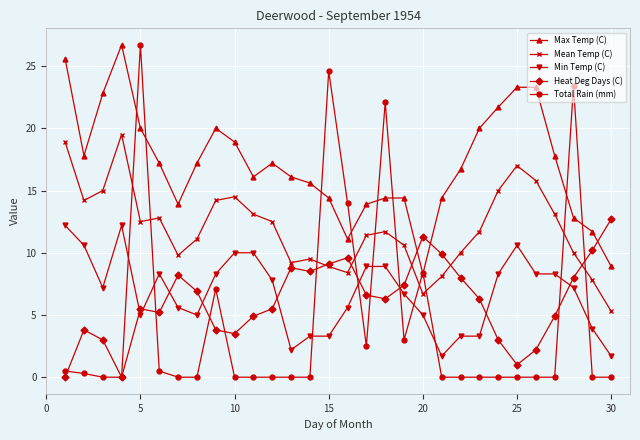

How many intersections are there between Total Rain (mm) and Min Temp (C)?

10